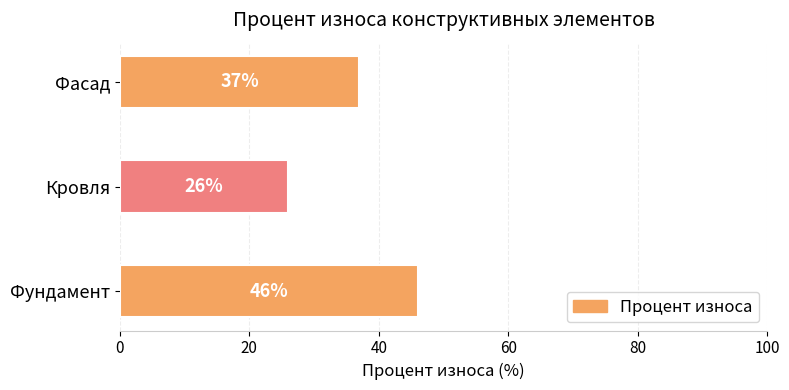

True or false: the data shows 46 at Фундамент.

True